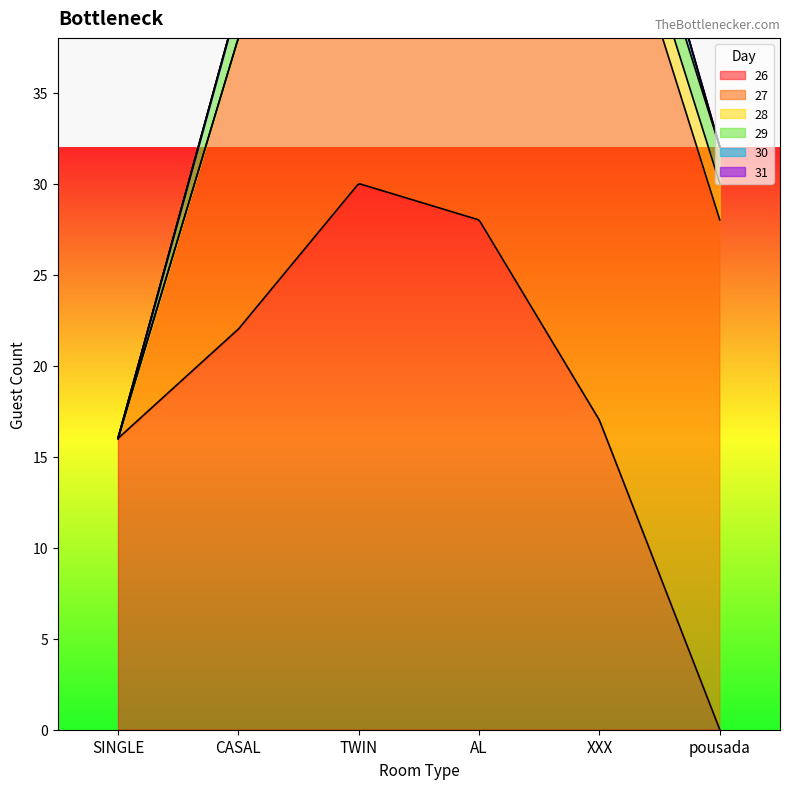

What are all the series names shown in the legend?

26, 27, 28, 29, 30, 31